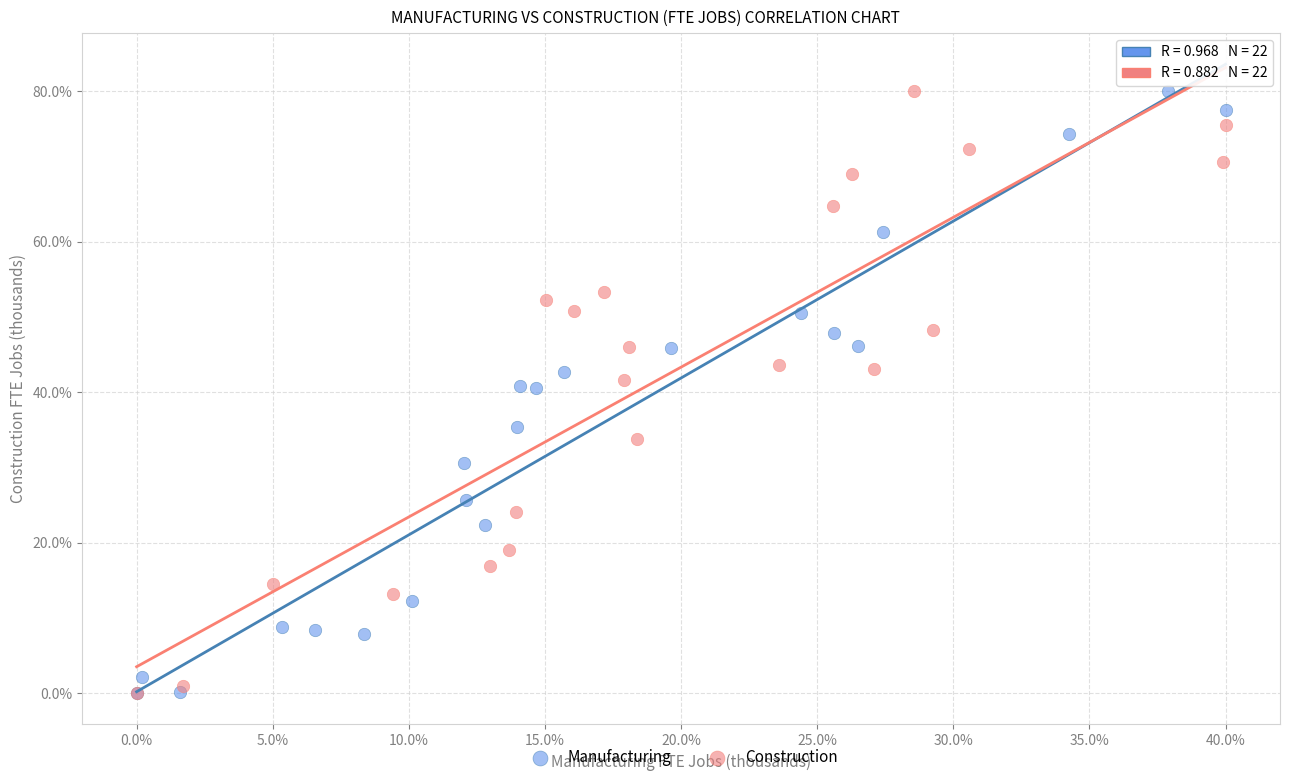

What are all the series names shown in the legend?

Manufacturing, Construction